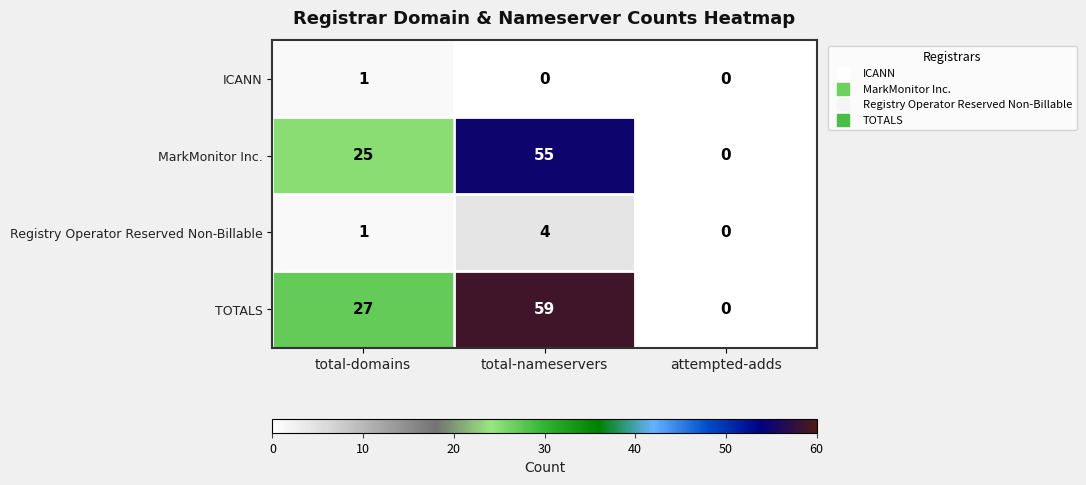

The value of TOTALS at total-domains is 27. True or false?

True